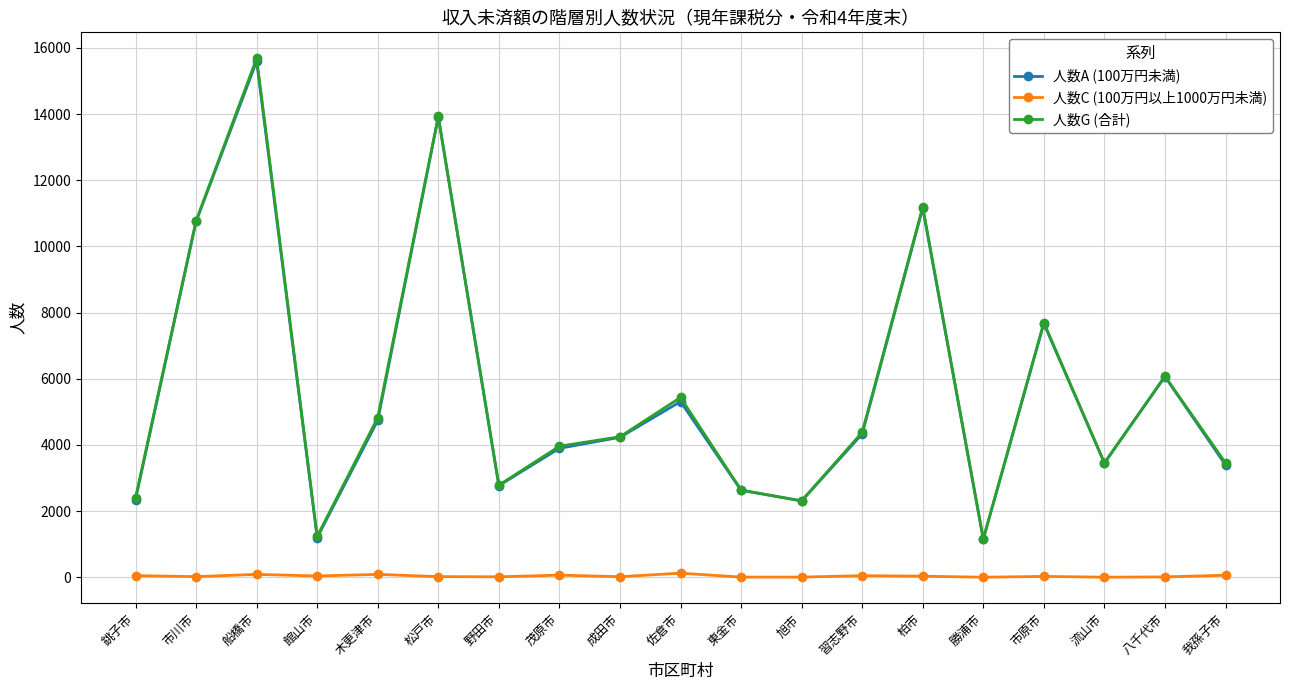

Count the number of categories in the chart.

19